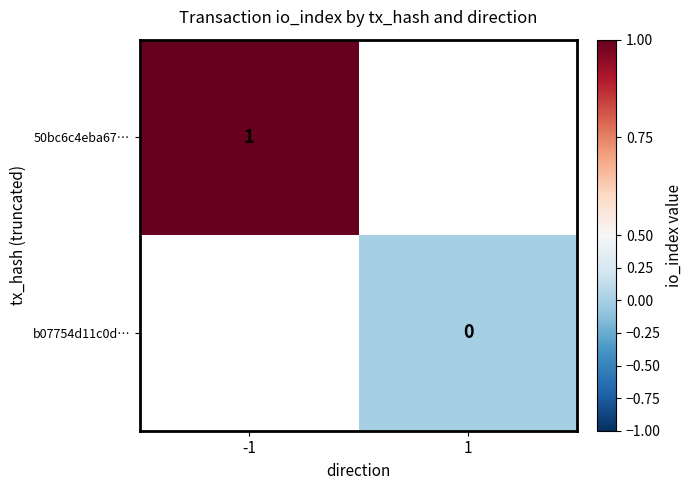

How many categories are shown in the chart?

2